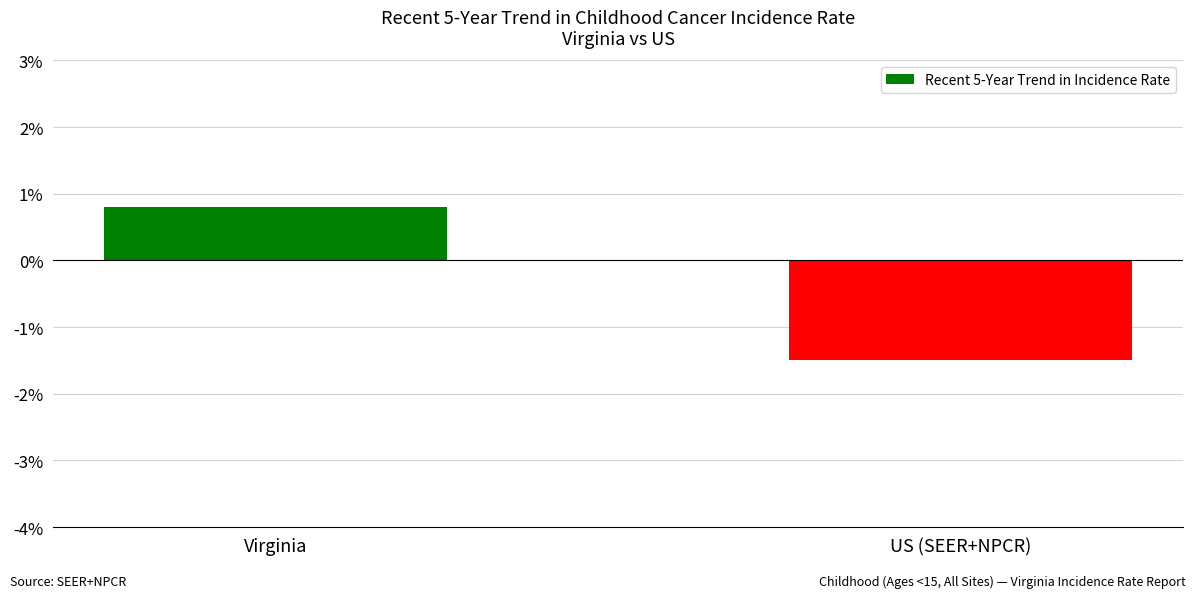

What is the value of the 1st bar from the left?

0.8